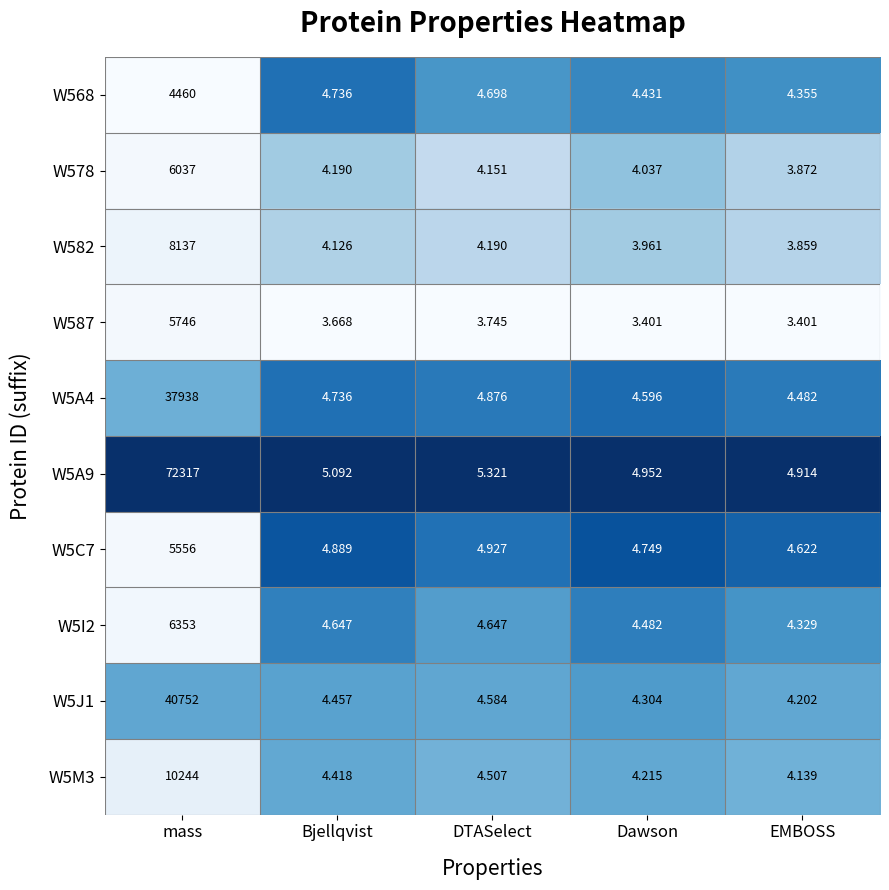

Which category has the lowest value in the W582 series?

EMBOSS